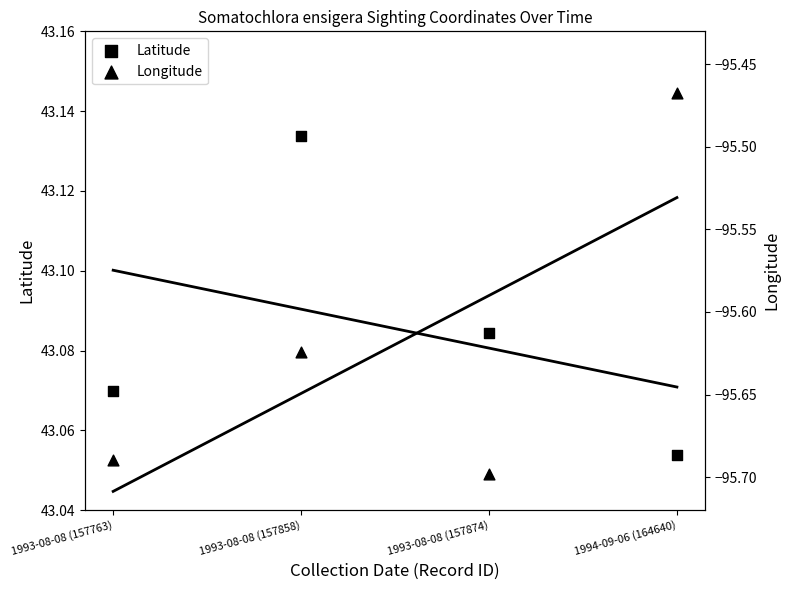

Which series has the largest total across all categories?

Latitude